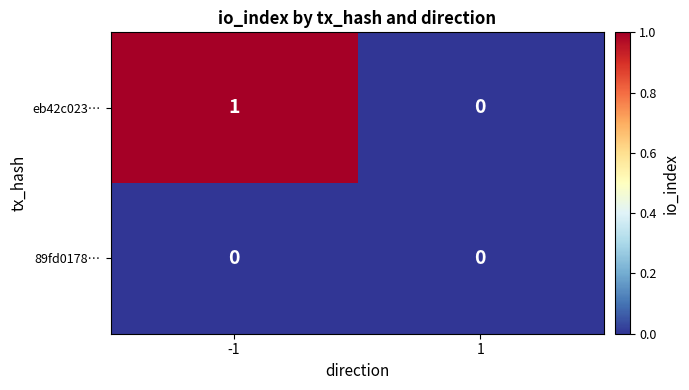

Which series has the widest spread of values?

eb42c023…